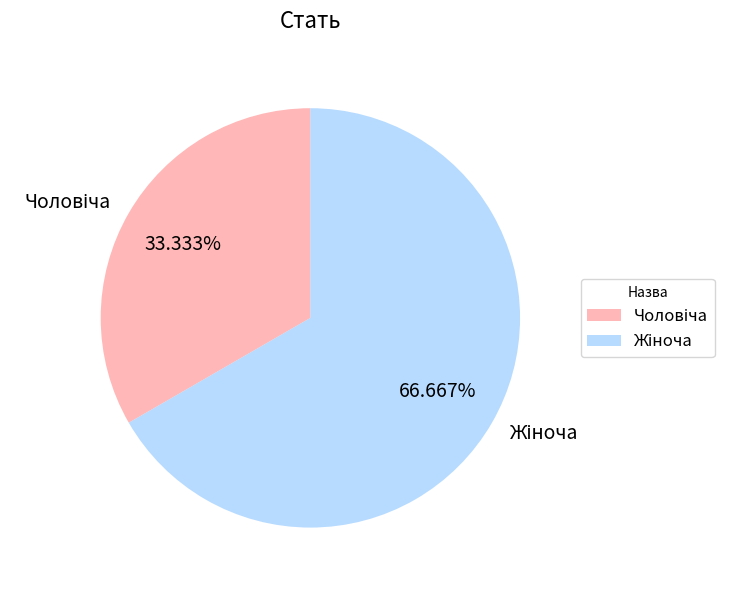

Is there a majority slice in this chart?

Yes